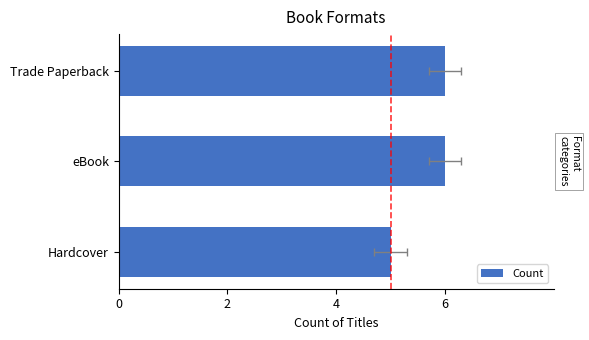

What is the difference between the values at 2 and 4?

1